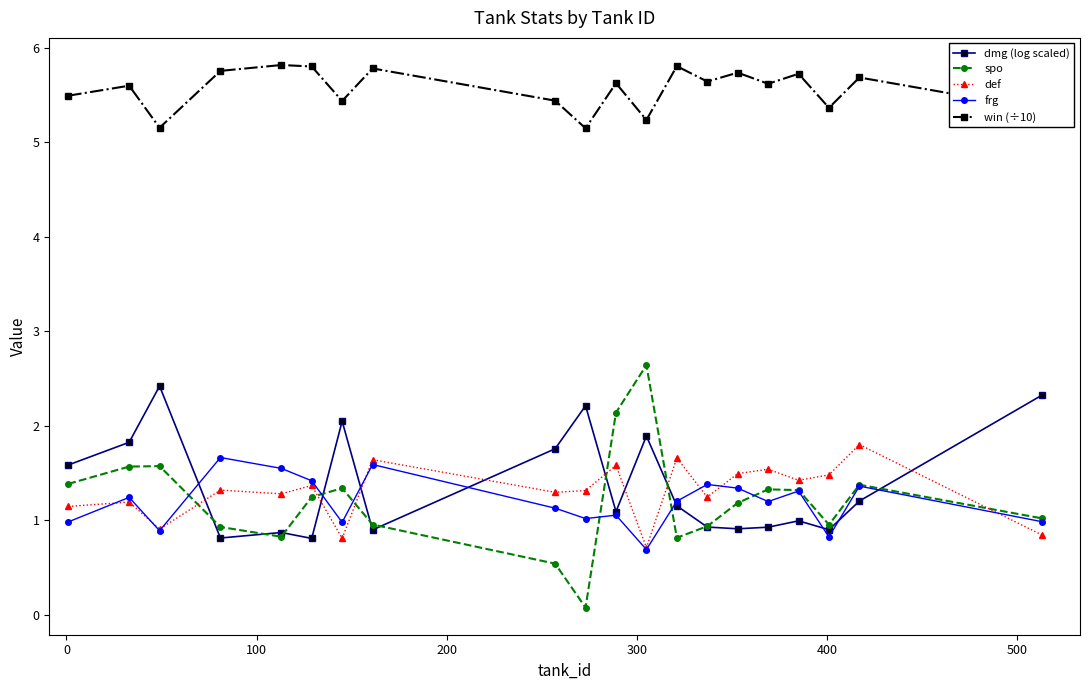

Which series has the widest spread of values?

spo